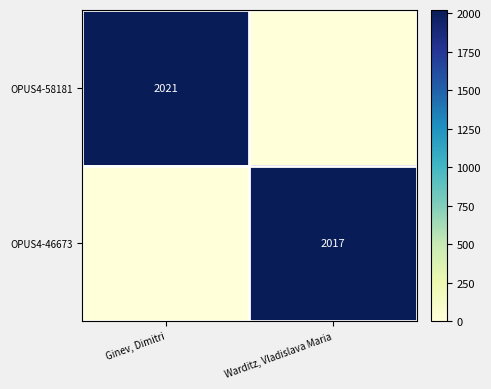

The OPUS4-46673 series shows 2017 at Warditz, Vladislava Maria. True or false?

True